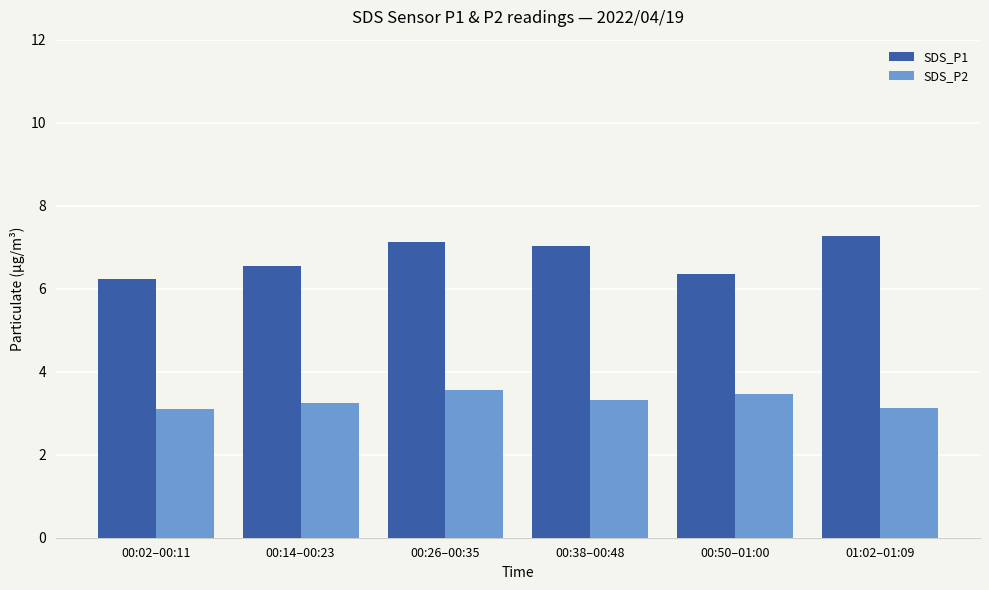

What is the sum of all SDS_P2 values?

19.8